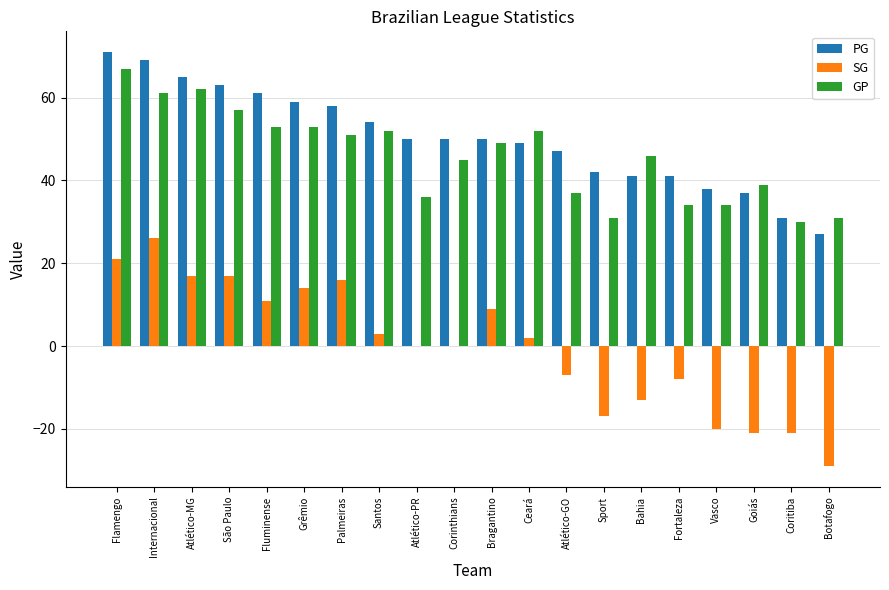

Which category has the highest value in the GP series?

Flamengo